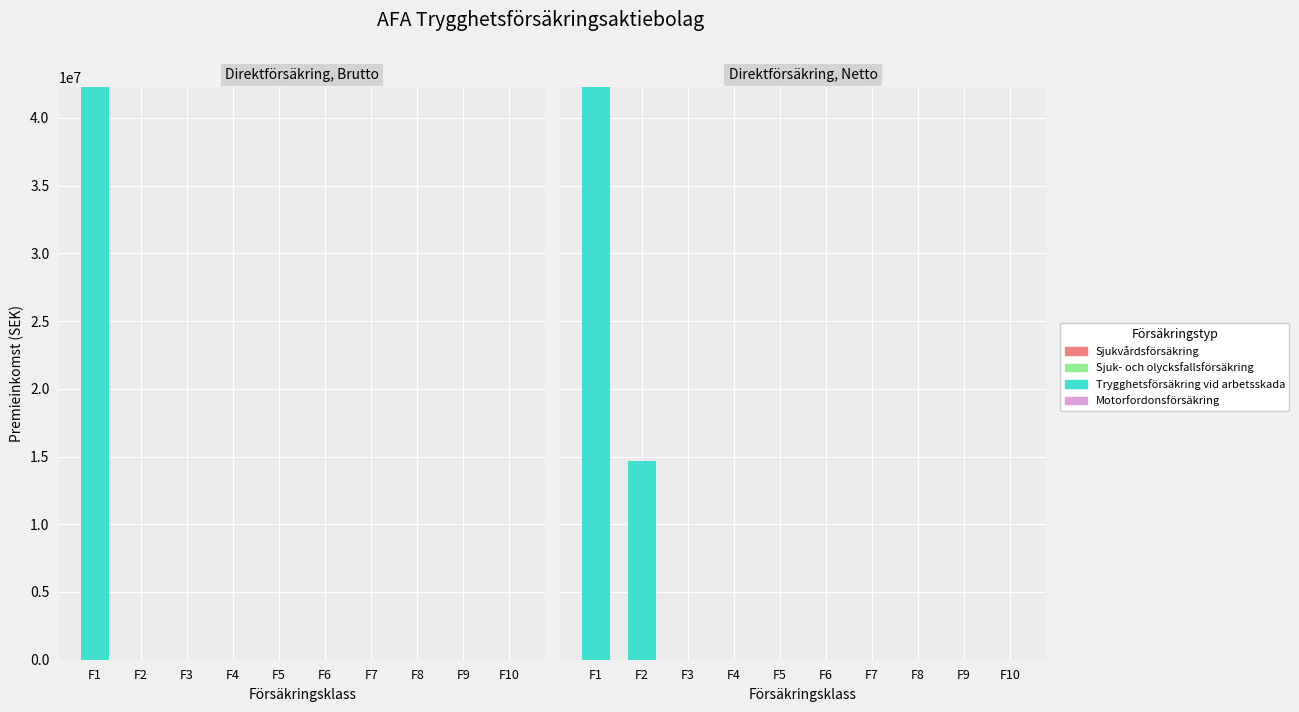

Is it true that Trygghetsförsäkring vid arbetsskada equals 13822860 at F4?

False